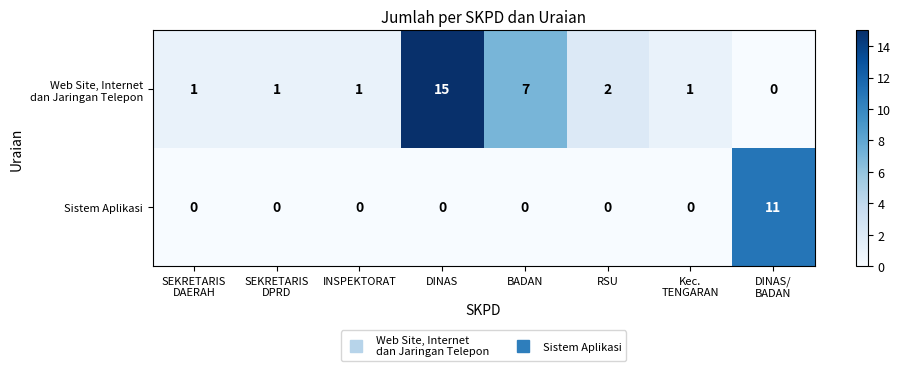

What is the maximum value shown in the chart?

15